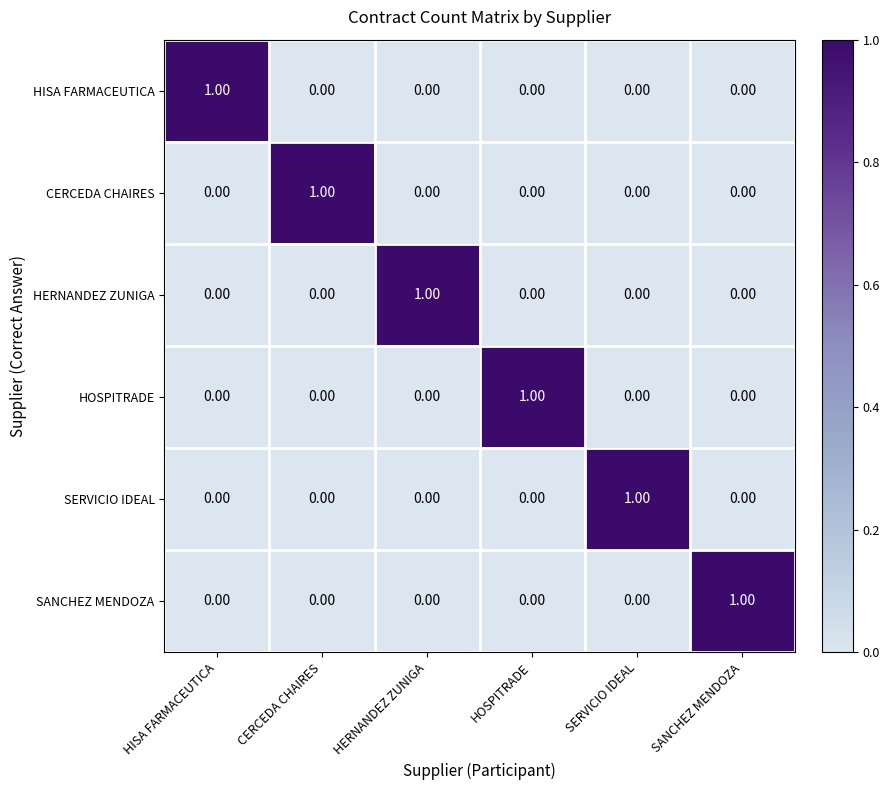

Which category has the highest value in the HOSPITRADE series?

HOSPITRADE